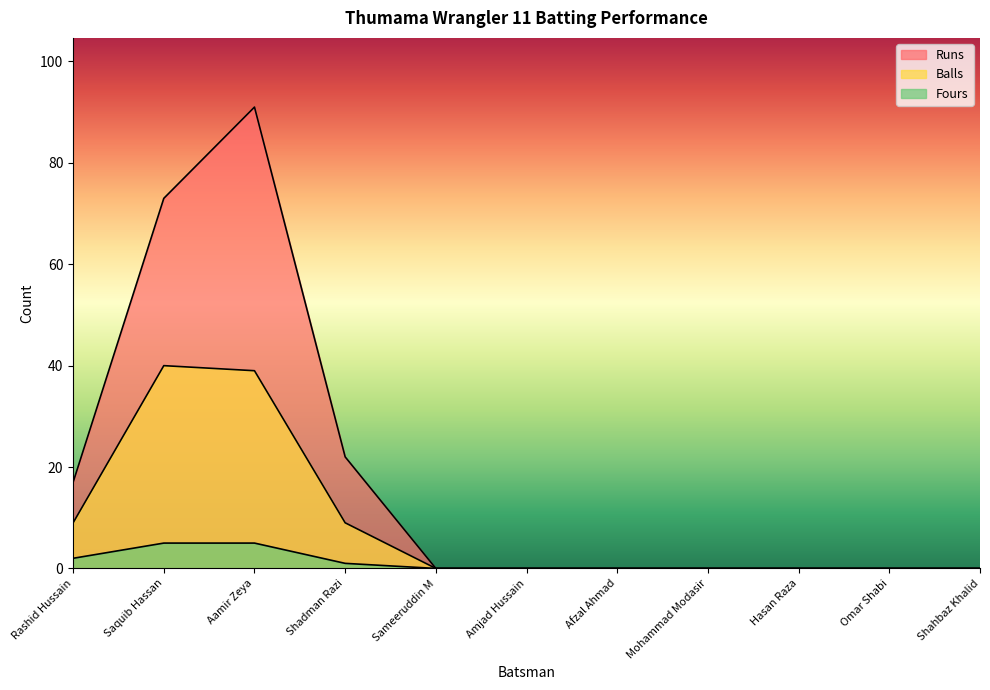

The Fours series shows 0 at Omar Shabi. True or false?

True